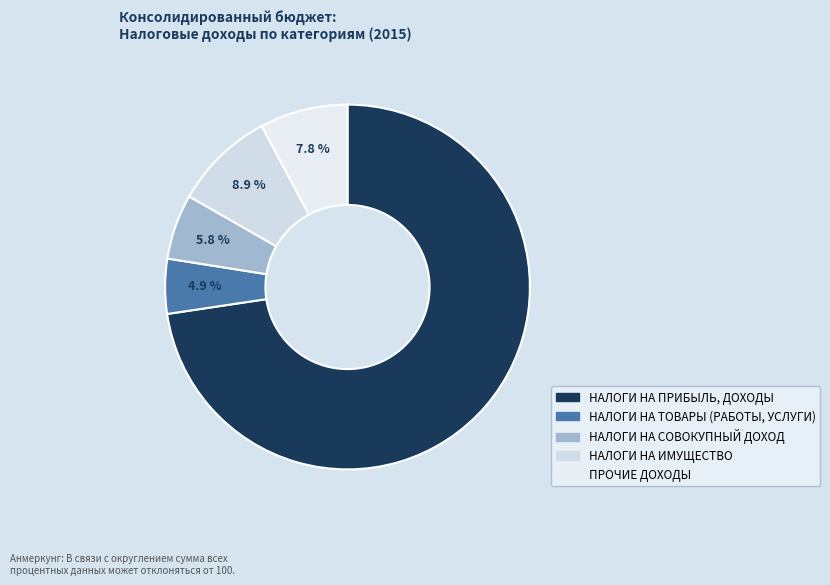

To the nearest percent, what portion does НАЛОГИ НА ТОВАРЫ (РАБОТЫ, УСЛУГИ) represent?

5%